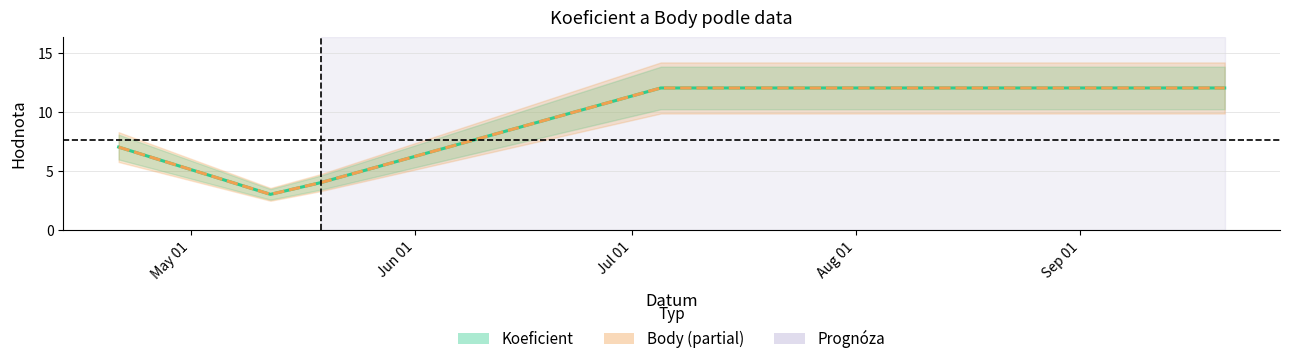

True or false: Body and Koeficient intersect in this chart.

False